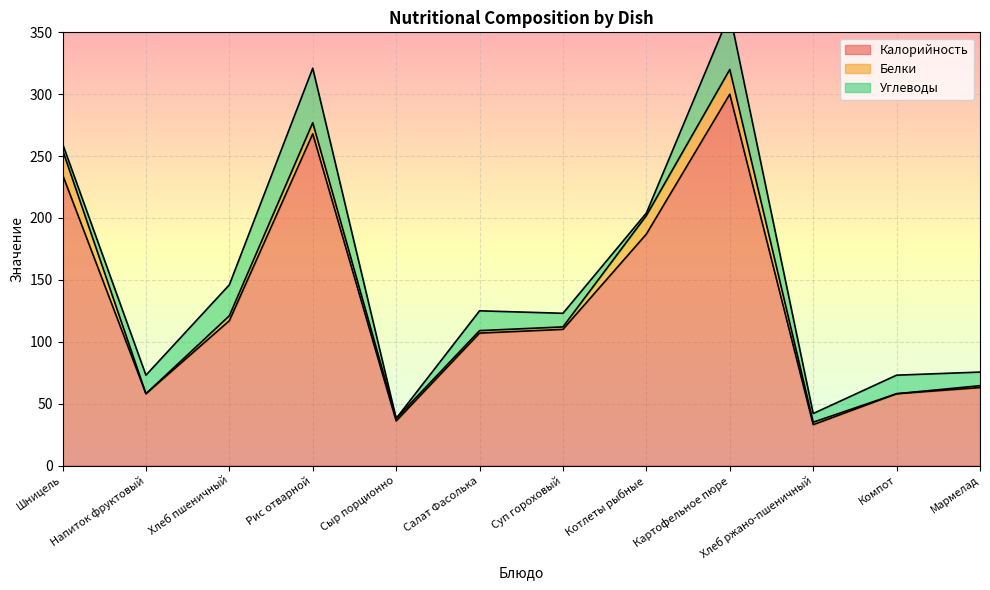

True or false: Калорийность and Углеводы cross at least once.

False